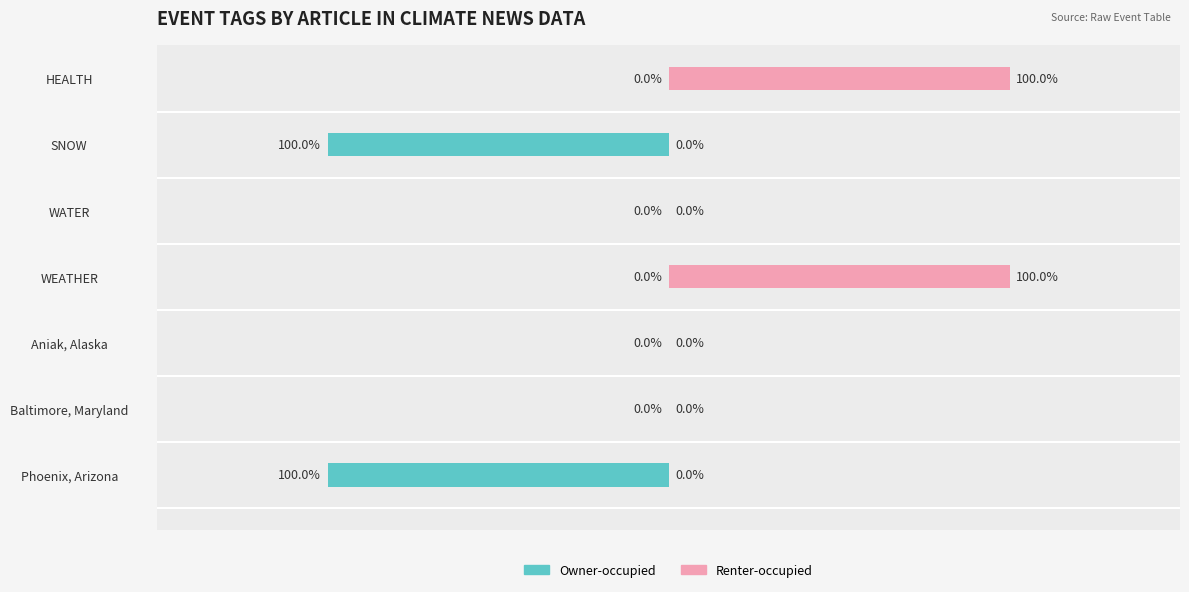

What is the maximum value for Renter-occupied?

1